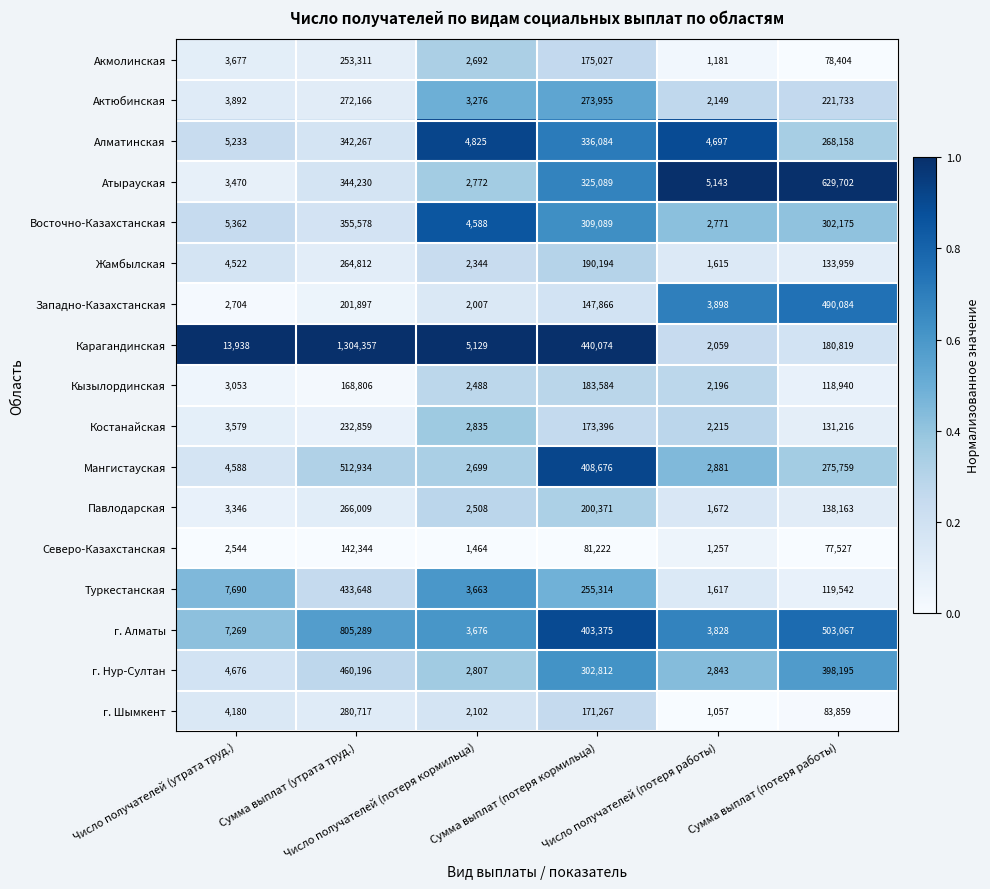

What is the minimum value for Актюбинская?

2149